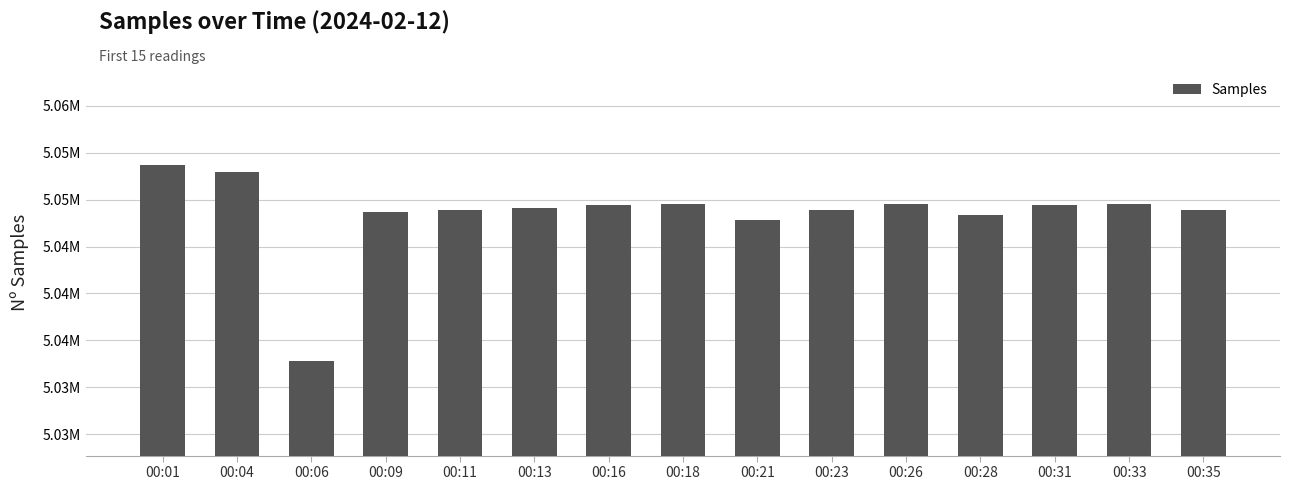

What is the change in value from 00:04 to 00:33?

-3414